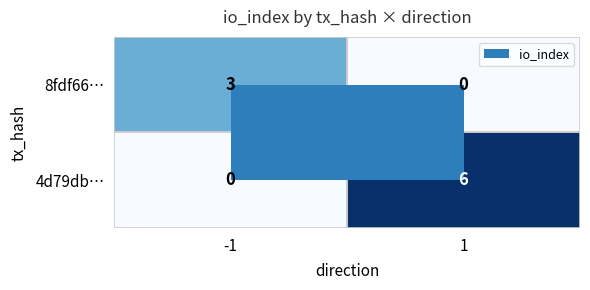

Which series has the widest spread of values?

4d79db…